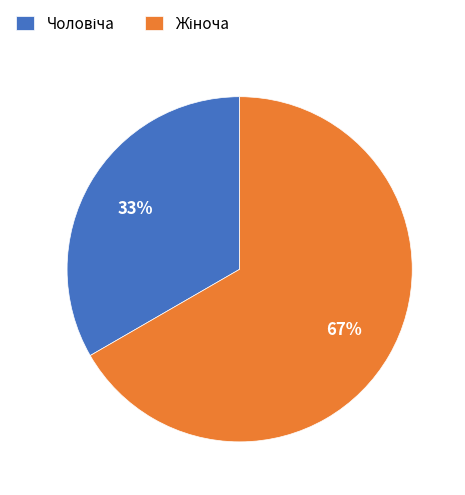

To the nearest percent, what is the average slice percentage?

50%